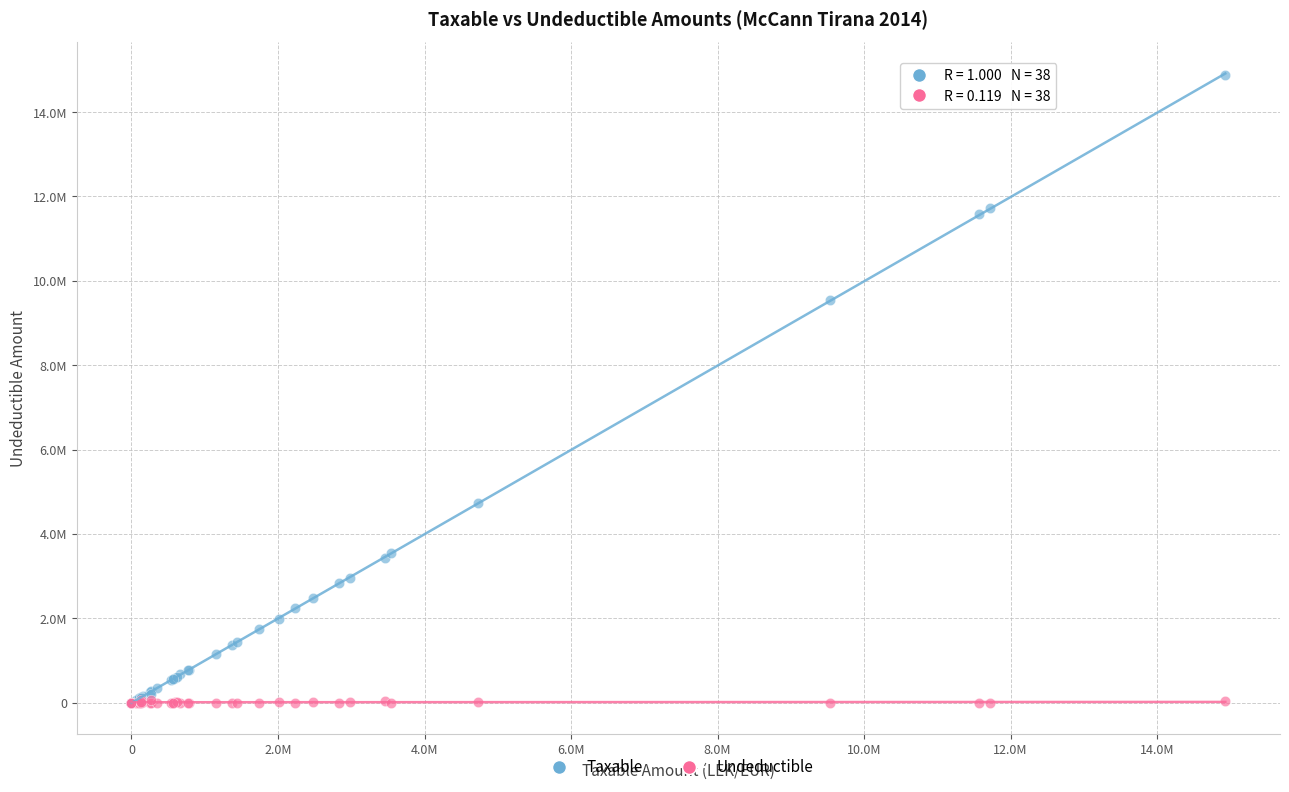

What are all the series names shown in the legend?

Taxable, Undeductible